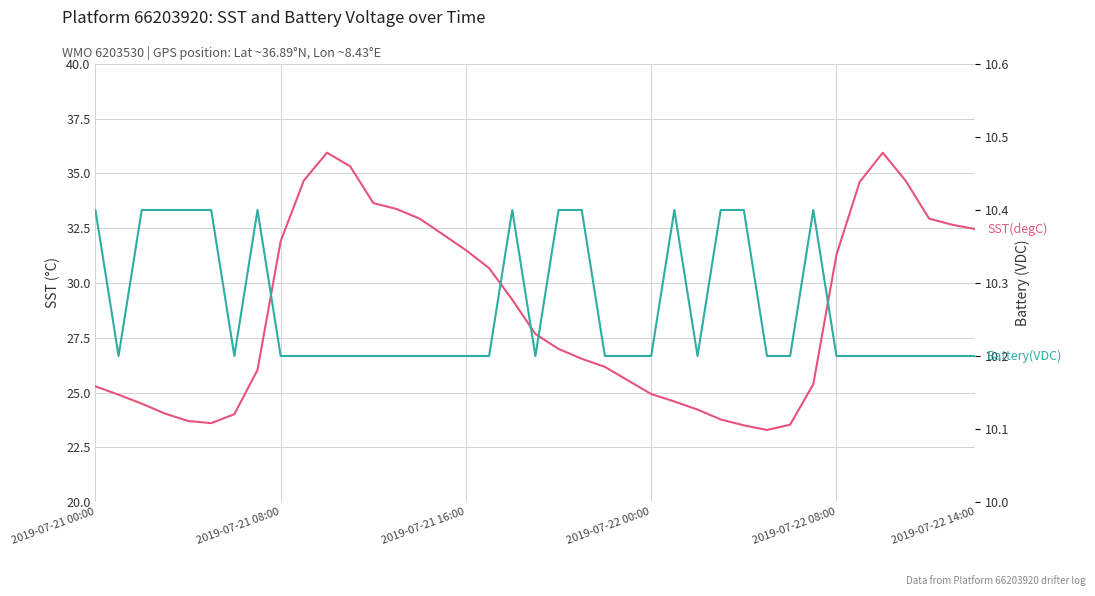

Which series has the largest total across all categories?

SST(degC)